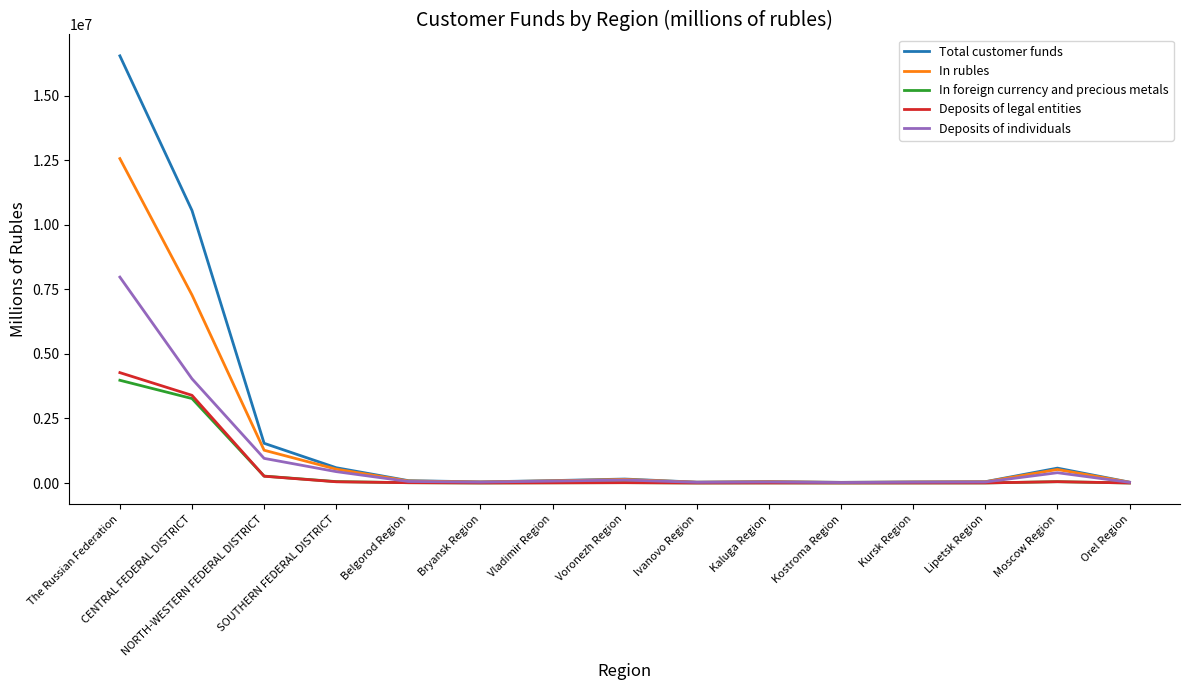

Is it true that In rubles equals 40493 at Bryansk Region?

True